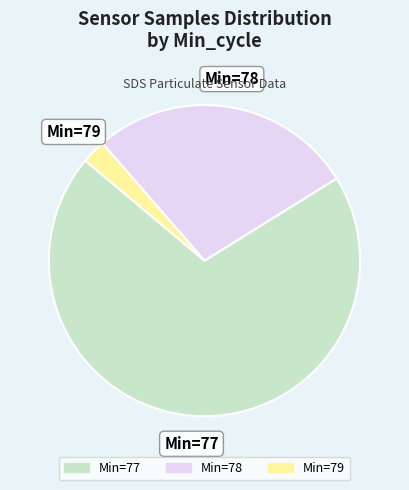

Which slice is the largest?

Min=77